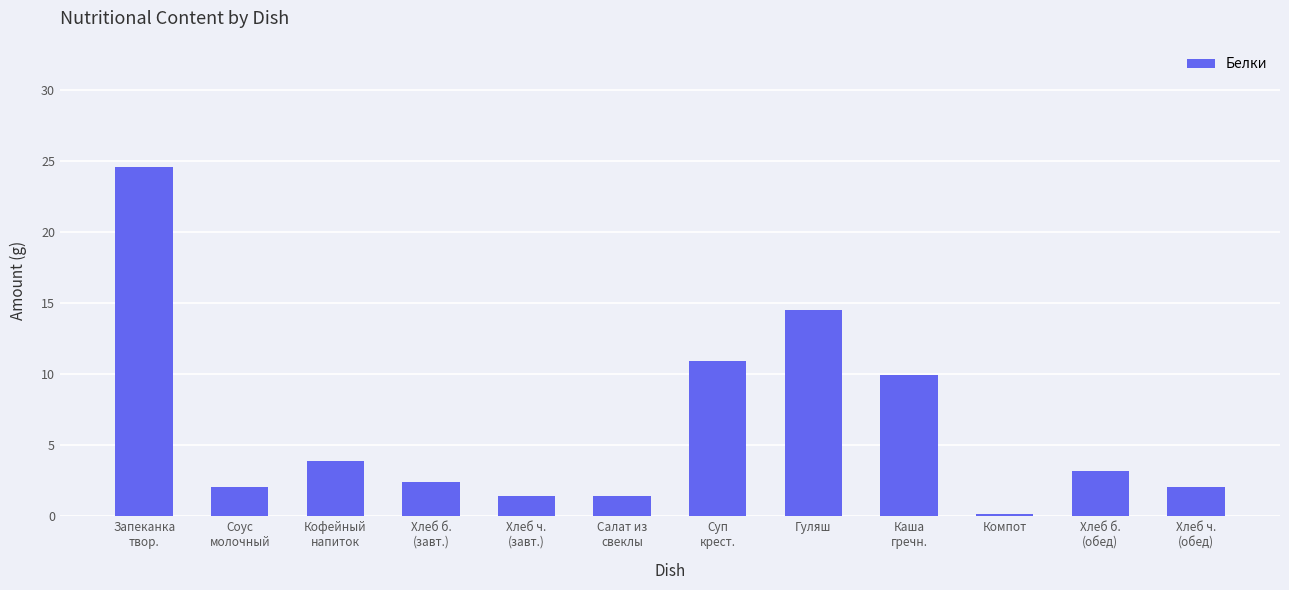

What is the value of the 6th bar from the left?

1.4